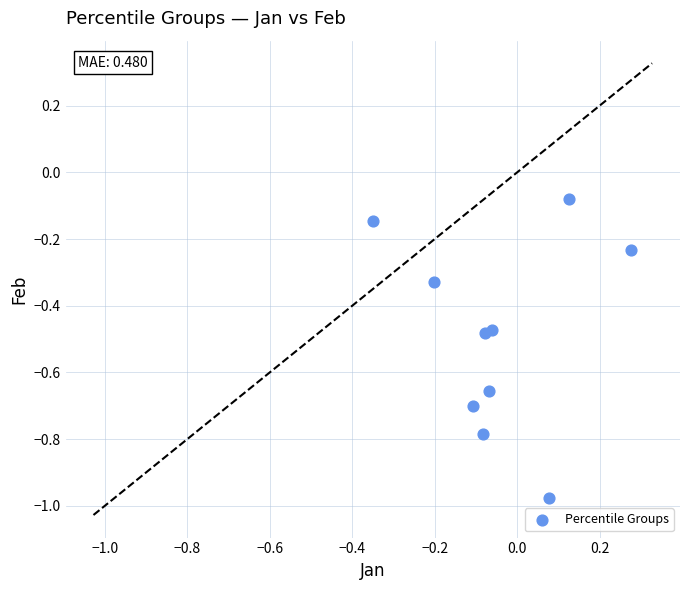

What is the range of Y values (max minus min)?

0.9